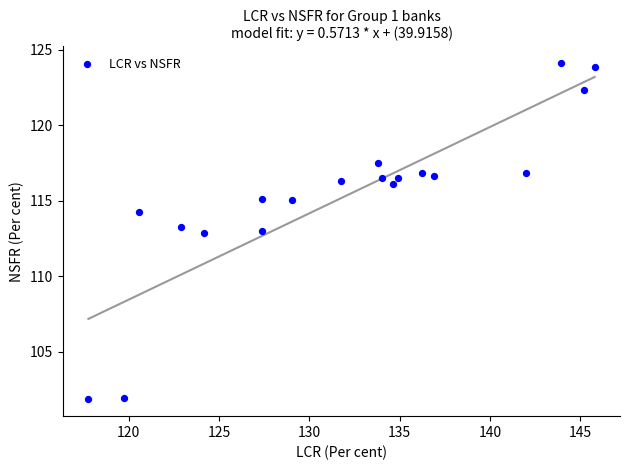

What is the range of Y values (max minus min)?

22.3